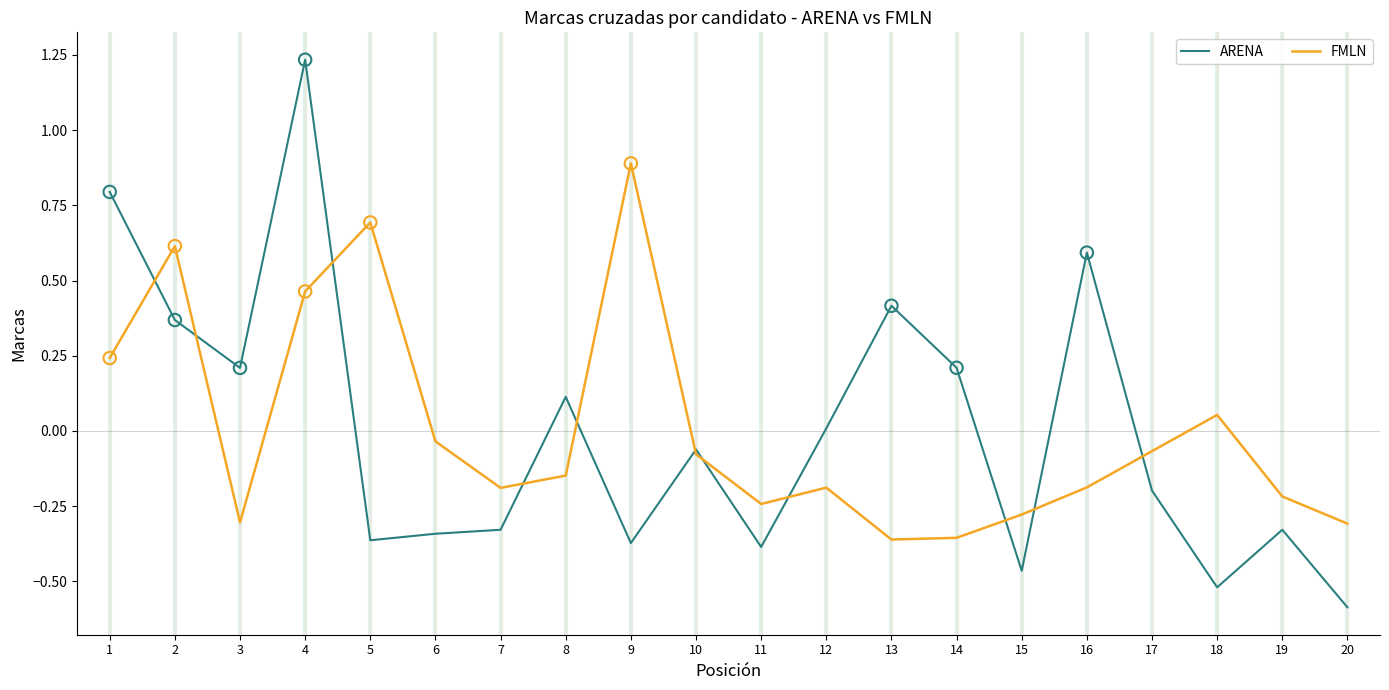

Which series has the largest range (max minus min)?

ARENA